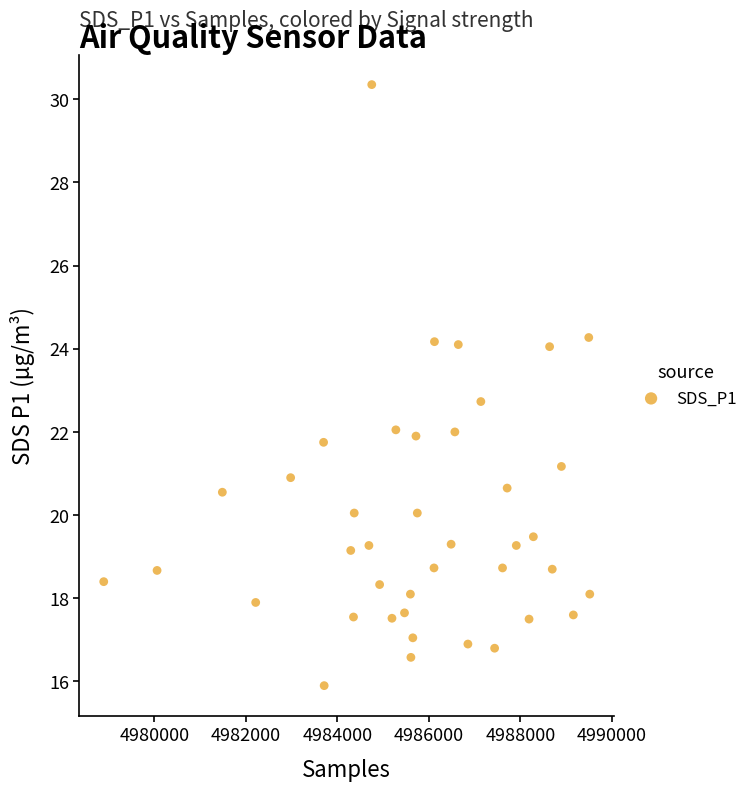

What is the range of X values (max minus min)?

10625.0